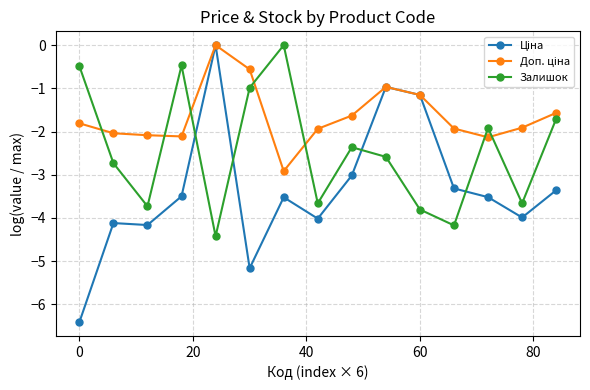

In Залишок, how many points are higher than both neighbors (excluding endpoints)?

4